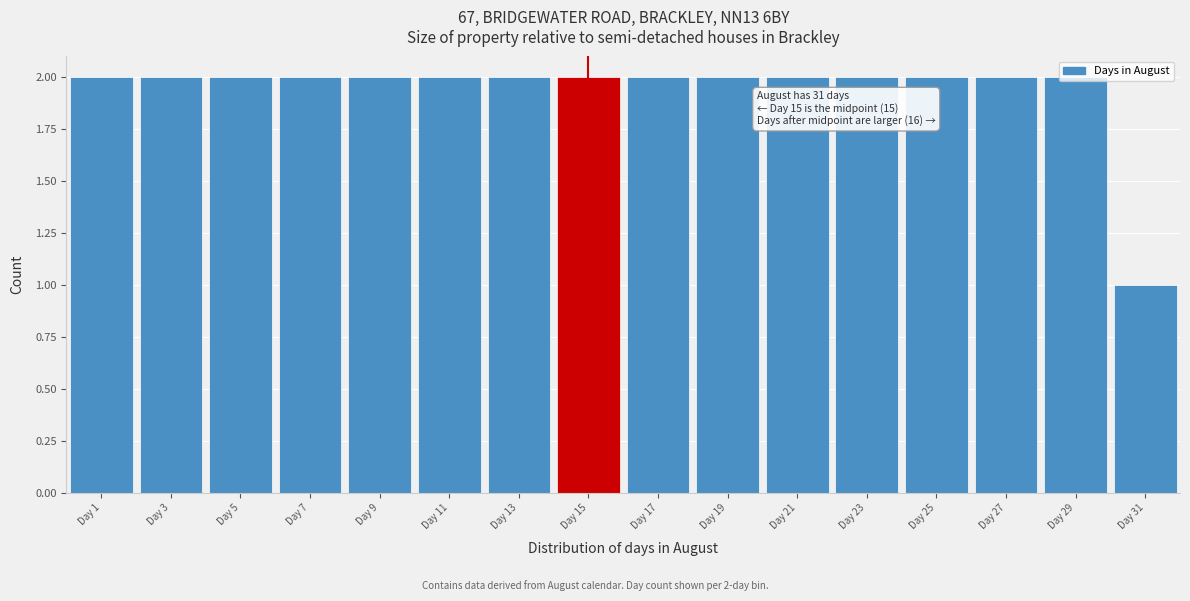

The value at Day 17 is 2. True or false?

True